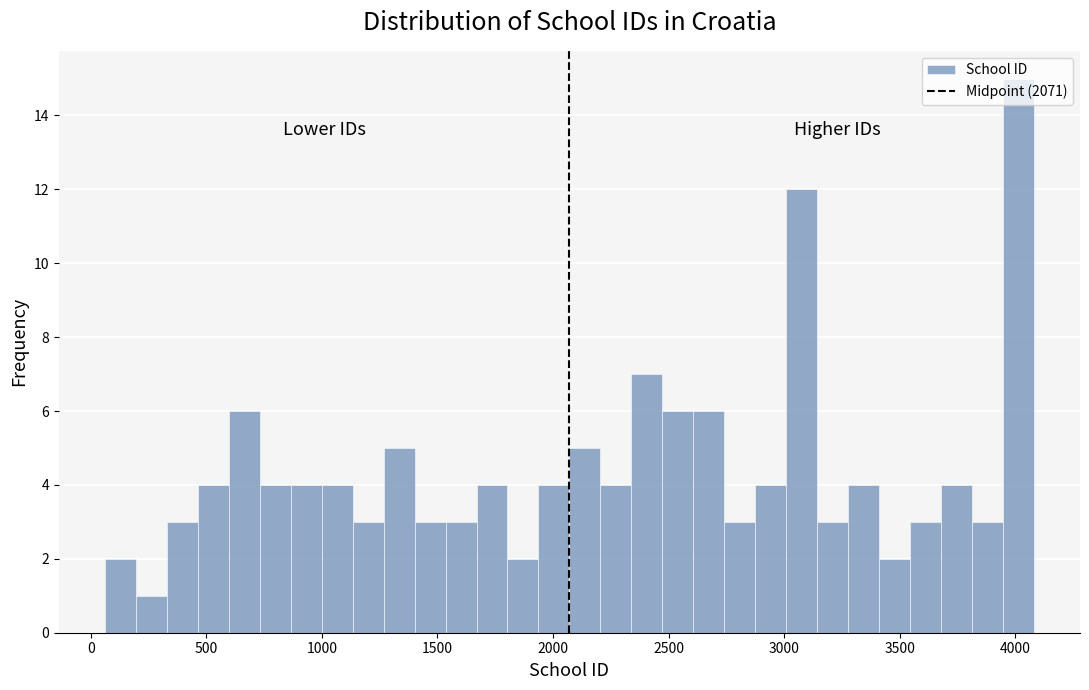

Read against the x-axis, roughly where is the centre of the tallest bar?

4000